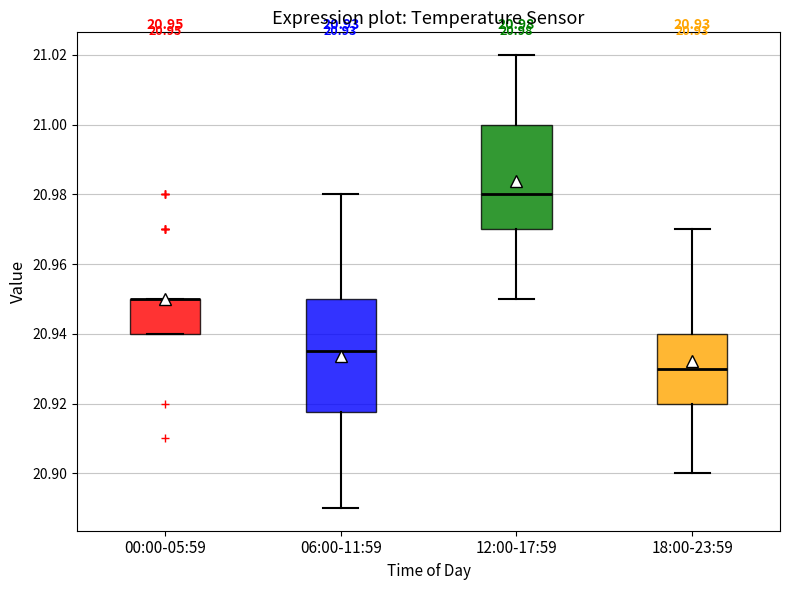

Comparing the boxes themselves (not the whiskers), which one is the tallest?

06:00-11:59